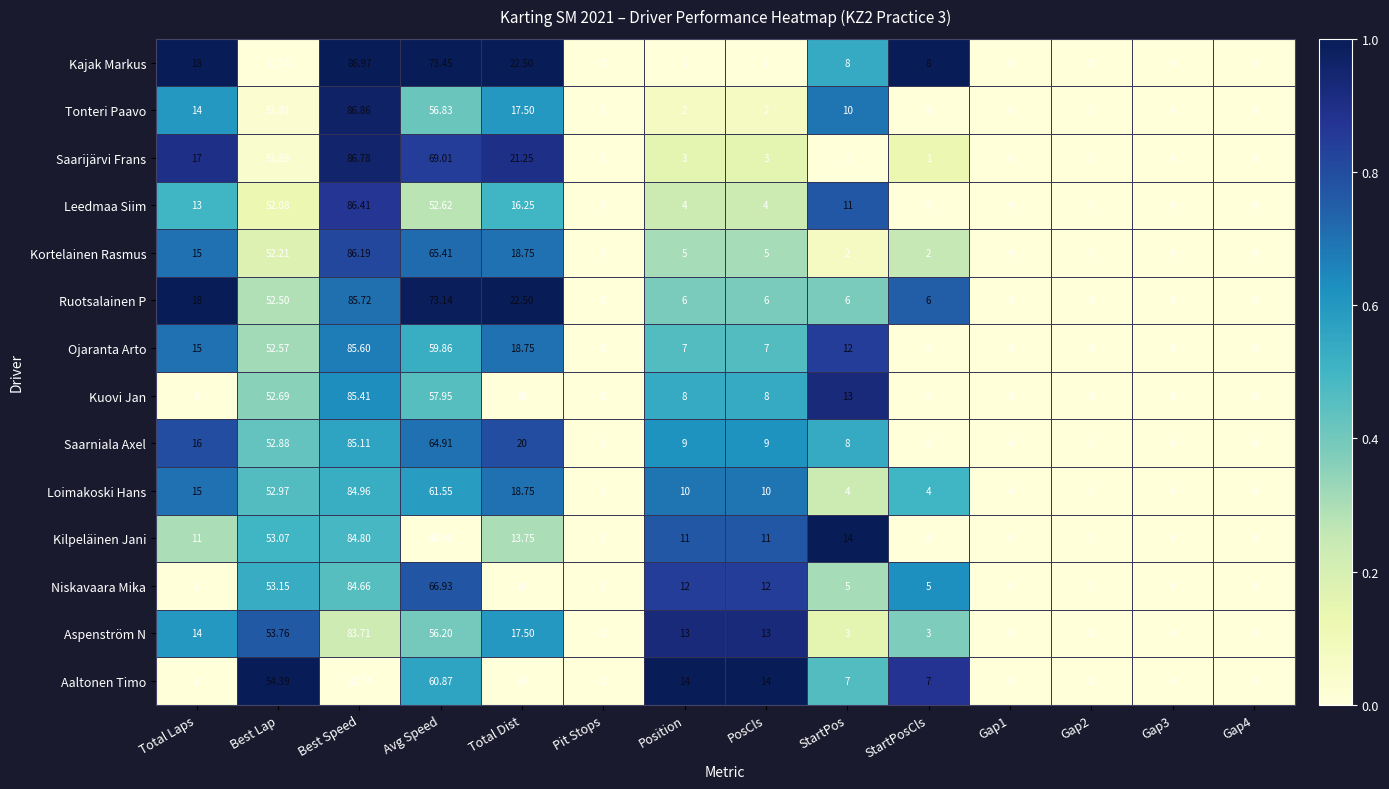

Where is Tonteri Paavo nearest to the value 43?

Best Lap